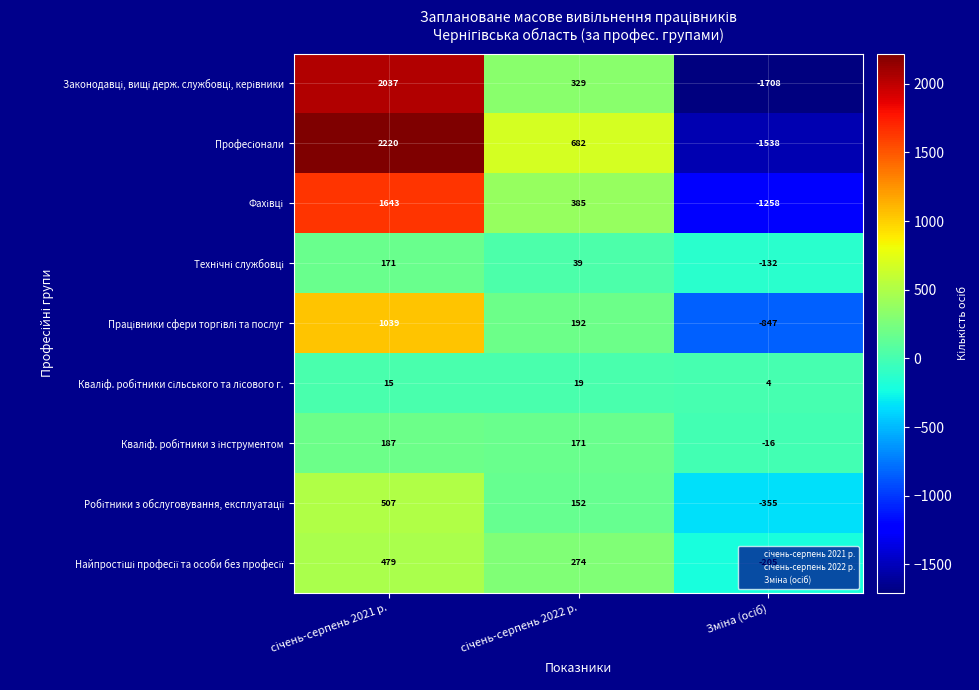

What is the smallest value displayed?

-1708